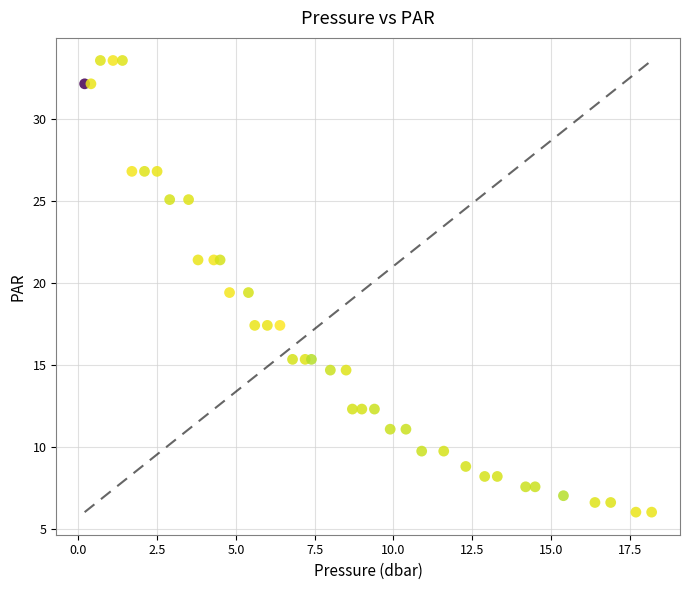

What is the range of Y values (max minus min)?

27.5